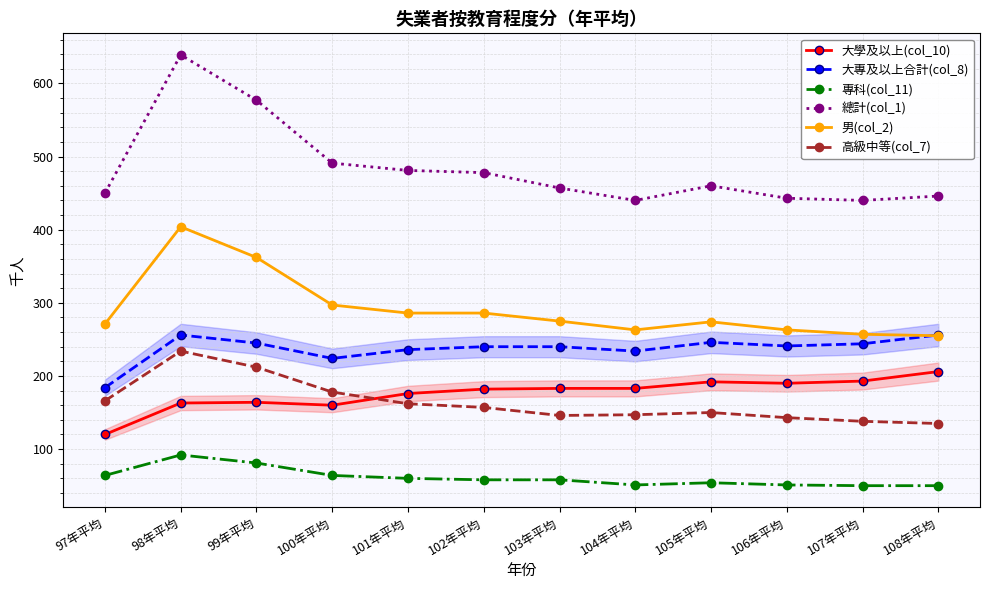

What is the label of the 9th point from the left?

105年平均